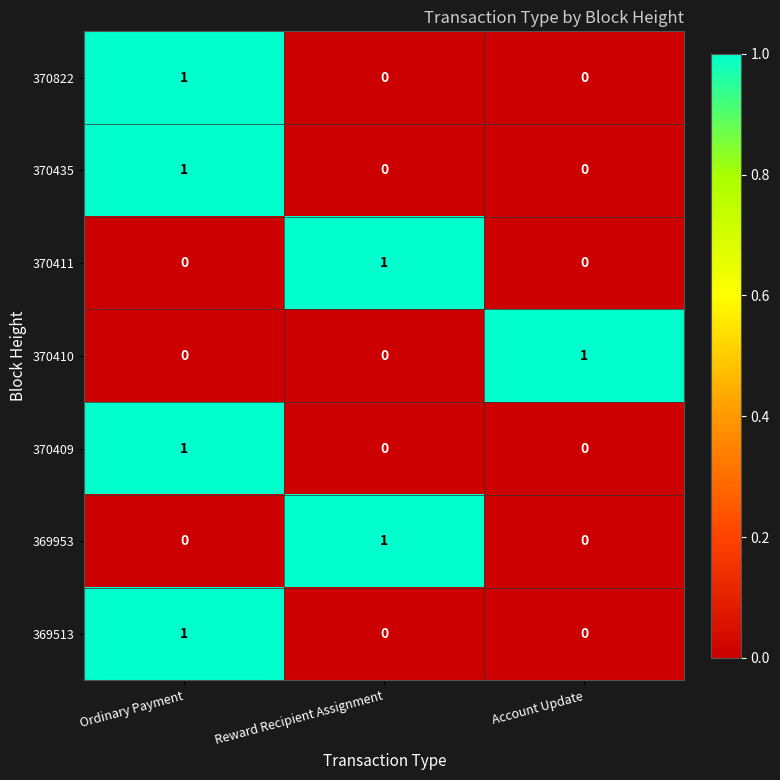

What is the maximum value shown in the chart?

1